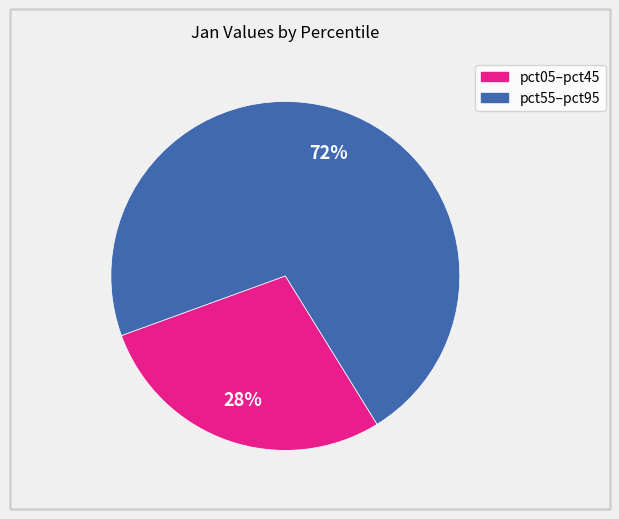

To the nearest percent, what is the average slice percentage?

50%